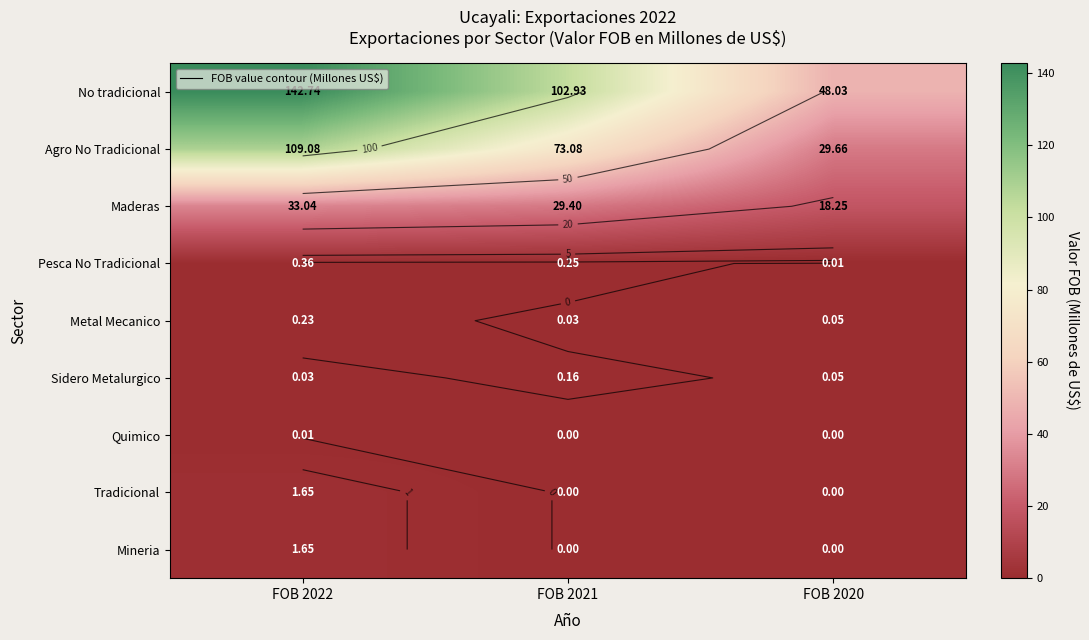

What is the difference between the maximum and minimum values in the Sidero Metalurgico series?

0.1